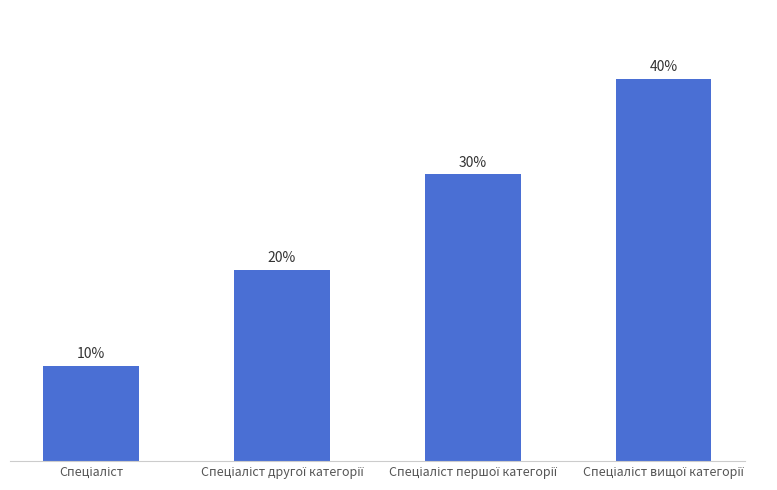

Reading left to right, what are all the values shown in this chart?

Спеціаліст=10	Спеціаліст другої категорії=20	Спеціаліст першої категорії=30	Спеціаліст вищої категорії=40